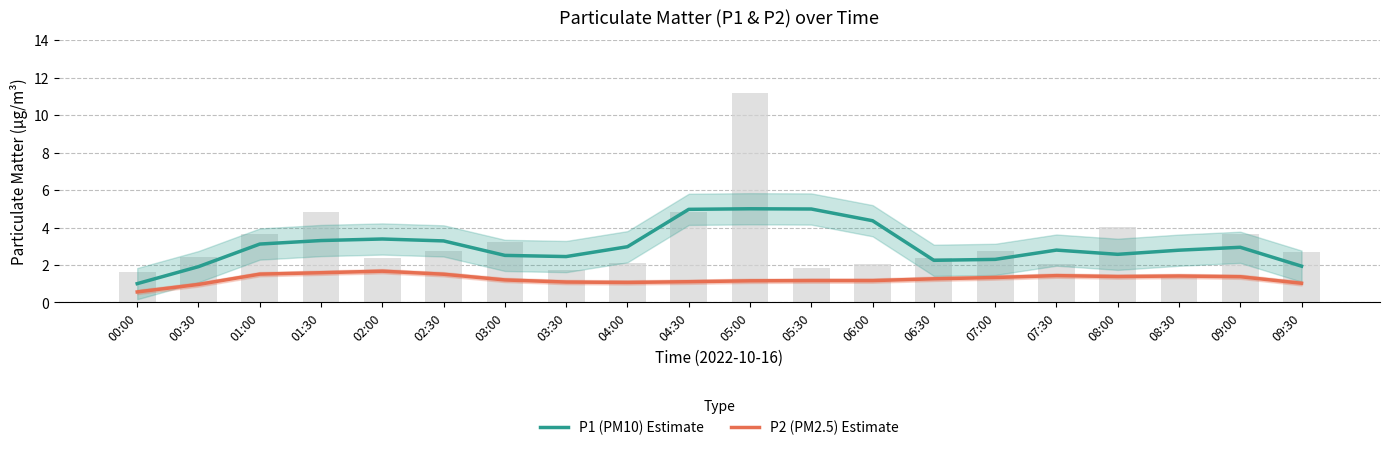

Reading left to right, transcribe all the data shown in this chart.

P1 (PM10) Estimate: 1.0	1.9	3.1	3.3	3.4	3.3	2.5	2.5	3.0	5.0	5.0	5.0	4.4	2.2	2.3	2.8	2.6	2.8	2.9	1.9
P2 (PM2.5) Estimate: 0.6	1.0	1.5	1.6	1.7	1.5	1.2	1.1	1.1	1.1	1.2	1.2	1.2	1.3	1.3	1.4	1.4	1.4	1.4	1.0